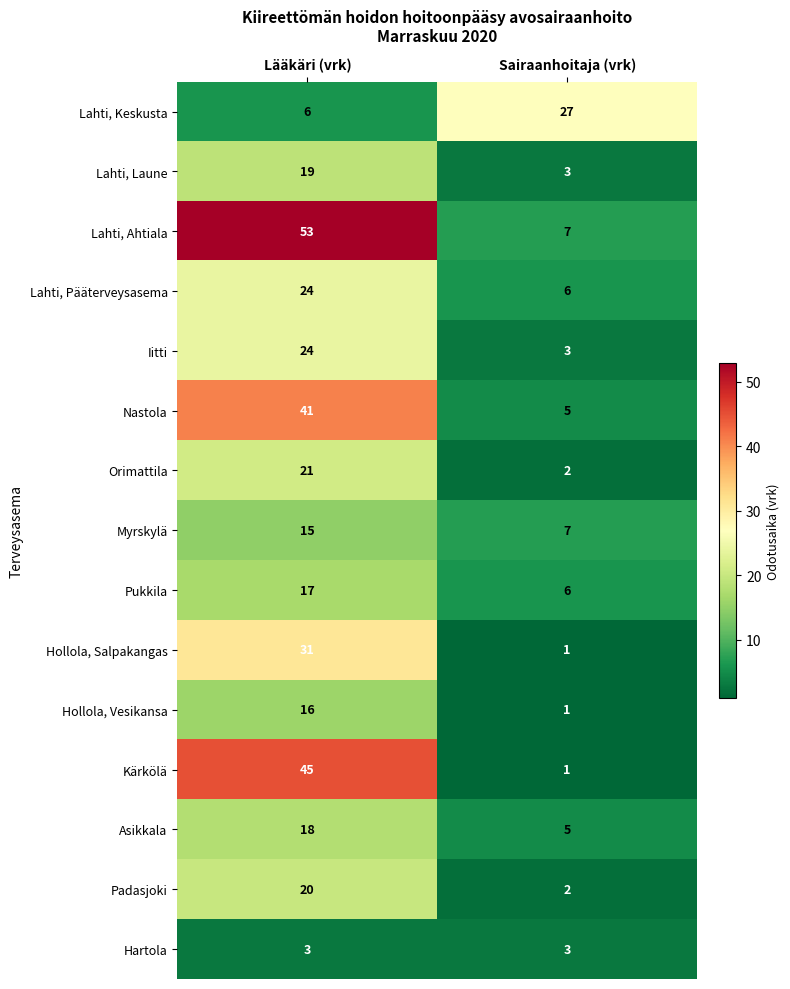

Is it true that Kärkölä equals 2 at Sairaanhoitaja (vrk)?

False